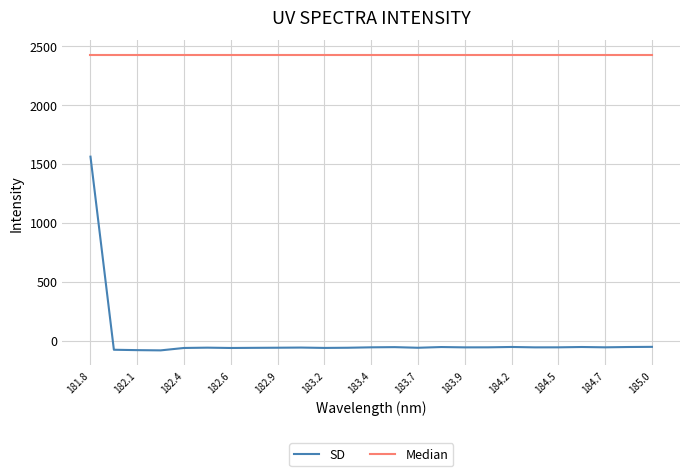

True or false: Median and SD intersect in this chart.

False